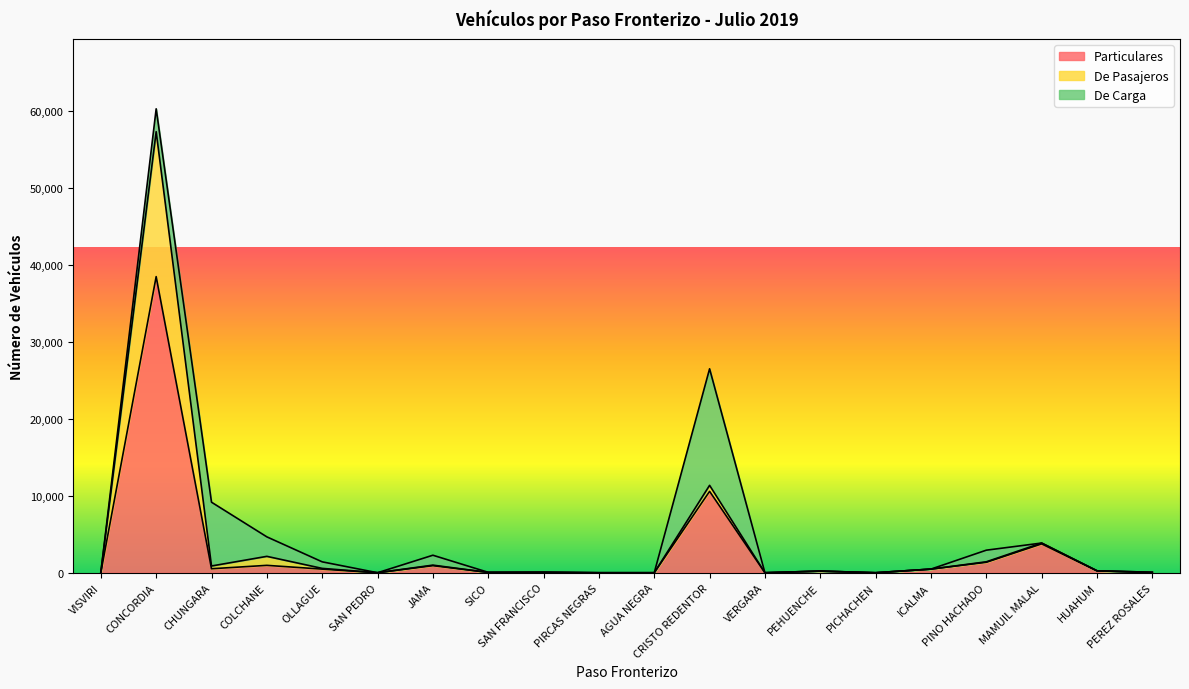

At which label does Particulares reach its peak?

CONCORDIA